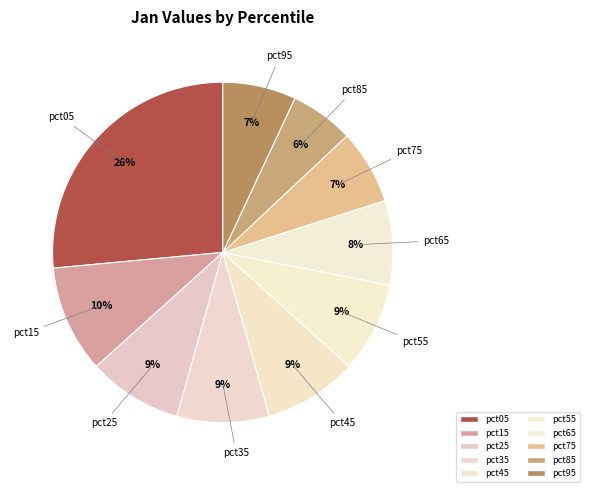

To the nearest percent, what is the difference between the largest and smallest slice percentages?

20%